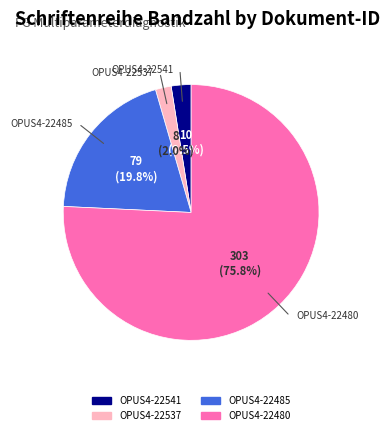

To the nearest percent, what is the average slice percentage?

25%